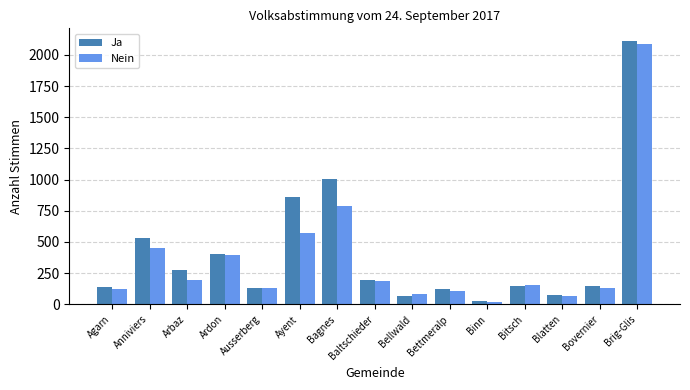

What value does the Nein series have at Bitsch, to the nearest 100?

200